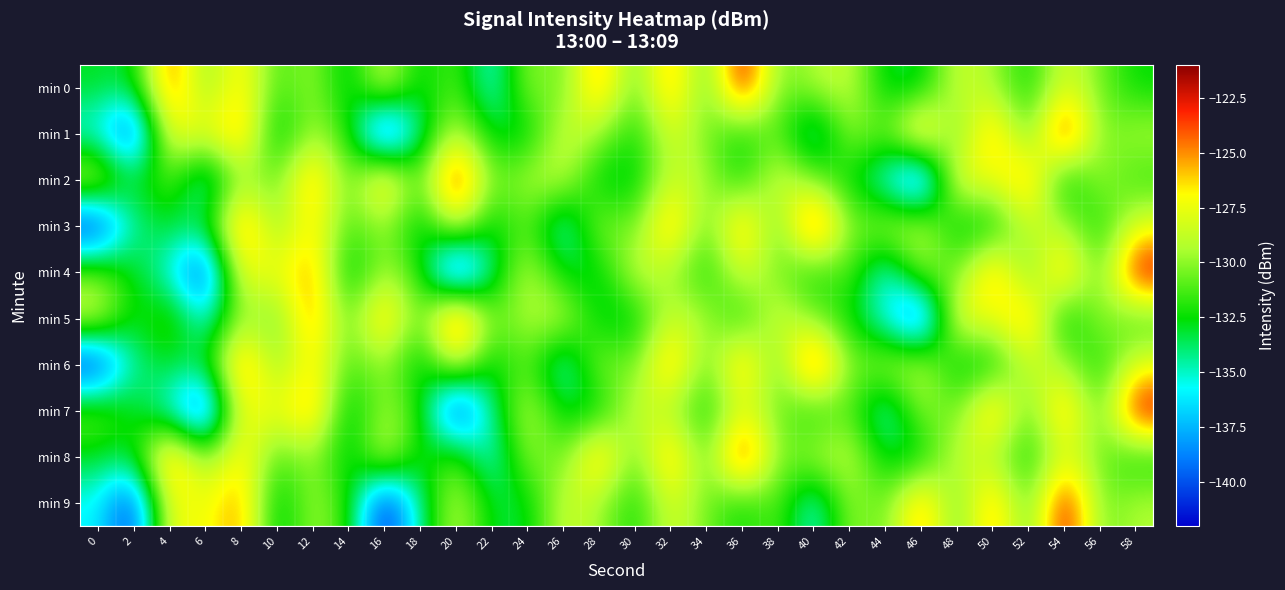

Reading left to right, transcribe all the data shown in this chart.

min 0: 0=-132.9	2=-133.3	4=-123.8	6=-130.5	8=-126.0	10=-131.6	12=-129.6	14=-133.7	16=-128.0	18=-133.2	20=-130.7	22=-136.0	24=-129.6	26=-131.1	28=-124.4	30=-131.4	32=-124.5	34=-131.7	36=-121.6	38=-130.8	40=-129.2	42=-128.5	44=-133.2	46=-133.2	48=-128.3	50=-129.4	52=-132.6	54=-127.9	56=-130.5	58=-132.6
min 1: 0=-135.7	2=-141.1	4=-126.8	6=-127.7	8=-124.6	10=-133.9	12=-129.4	14=-131.8	16=-141.9	18=-134.3	20=-128.5	22=-133.2	24=-133.2	26=-128.3	28=-129.4	30=-132.6	32=-127.9	34=-130.5	36=-132.6	38=-130.7	40=-136.0	42=-129.6	44=-131.1	46=-124.4	48=-131.4	50=-124.5	52=-131.7	54=-121.6	56=-130.8	58=-129.2
min 2: 0=-128.0	2=-133.2	4=-130.7	6=-136.0	8=-129.6	10=-131.1	12=-124.4	14=-131.4	16=-124.5	18=-131.7	20=-121.6	22=-130.8	24=-129.2	26=-128.5	28=-133.2	30=-133.2	32=-128.3	34=-129.4	36=-132.6	38=-127.9	40=-130.5	42=-132.6	44=-135.7	46=-141.1	48=-126.8	50=-127.7	52=-124.6	54=-133.9	56=-129.4	58=-131.8
min 3: 0=-141.9	2=-134.3	4=-132.9	6=-133.3	8=-123.8	10=-130.5	12=-126.0	14=-131.6	16=-129.6	18=-133.7	20=-128.0	22=-133.2	24=-130.7	26=-136.0	28=-129.6	30=-131.1	32=-124.4	34=-131.4	36=-124.5	38=-131.7	40=-121.6	42=-130.8	44=-129.2	46=-128.5	48=-133.2	50=-133.2	52=-128.3	54=-129.4	56=-132.6	58=-127.9
min 4: 0=-130.5	2=-132.6	4=-135.7	6=-141.1	8=-126.8	10=-127.7	12=-124.6	14=-133.9	16=-129.4	18=-131.8	20=-141.9	22=-134.3	24=-128.5	26=-133.2	28=-133.2	30=-128.3	32=-129.4	34=-132.6	36=-127.9	38=-130.5	40=-132.6	42=-130.7	44=-136.0	46=-129.6	48=-131.1	50=-124.4	52=-131.4	54=-124.5	56=-131.7	58=-121.6
min 5: 0=-128.0	2=-133.2	4=-130.7	6=-136.0	8=-129.6	10=-131.1	12=-124.4	14=-131.4	16=-124.5	18=-131.7	20=-121.6	22=-130.8	24=-129.2	26=-128.5	28=-133.2	30=-133.2	32=-128.3	34=-129.4	36=-132.6	38=-127.9	40=-130.5	42=-132.6	44=-135.7	46=-141.1	48=-126.8	50=-127.7	52=-124.6	54=-133.9	56=-129.4	58=-131.8
min 6: 0=-141.9	2=-134.3	4=-132.9	6=-133.3	8=-123.8	10=-130.5	12=-126.0	14=-131.6	16=-129.6	18=-133.7	20=-128.0	22=-133.2	24=-130.7	26=-136.0	28=-129.6	30=-131.1	32=-124.4	34=-131.4	36=-124.5	38=-131.7	40=-121.6	42=-130.8	44=-129.2	46=-128.5	48=-133.2	50=-133.2	52=-128.3	54=-129.4	56=-132.6	58=-127.9
min 7: 0=-130.5	2=-132.6	4=-135.7	6=-141.1	8=-126.8	10=-127.7	12=-124.6	14=-133.9	16=-129.4	18=-131.8	20=-141.9	22=-134.3	24=-128.5	26=-133.2	28=-133.2	30=-128.3	32=-129.4	34=-132.6	36=-127.9	38=-130.5	40=-132.6	42=-130.7	44=-136.0	46=-129.6	48=-131.1	50=-124.4	52=-131.4	54=-124.5	56=-131.7	58=-121.6
min 8: 0=-132.9	2=-133.3	4=-123.8	6=-130.5	8=-126.0	10=-131.6	12=-129.6	14=-133.7	16=-128.0	18=-133.2	20=-130.7	22=-136.0	24=-129.6	26=-131.1	28=-124.4	30=-131.4	32=-124.5	34=-131.7	36=-121.6	38=-130.8	40=-129.2	42=-128.5	44=-133.2	46=-133.2	48=-128.3	50=-129.4	52=-132.6	54=-127.9	56=-130.5	58=-132.6
min 9: 0=-135.7	2=-141.1	4=-126.8	6=-127.7	8=-124.6	10=-133.9	12=-129.4	14=-131.8	16=-141.9	18=-134.3	20=-128.5	22=-133.2	24=-133.2	26=-128.3	28=-129.4	30=-132.6	32=-127.9	34=-130.5	36=-132.6	38=-130.7	40=-136.0	42=-129.6	44=-131.1	46=-124.4	48=-131.4	50=-124.5	52=-131.7	54=-121.6	56=-130.8	58=-129.2